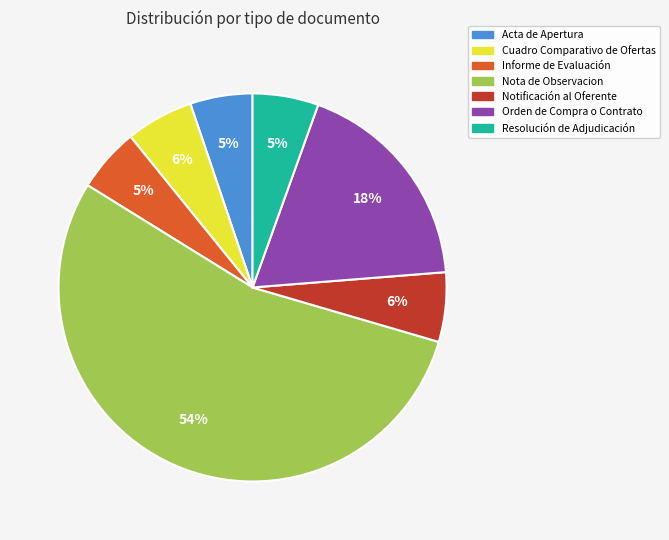

How many segments does this pie chart have?

7